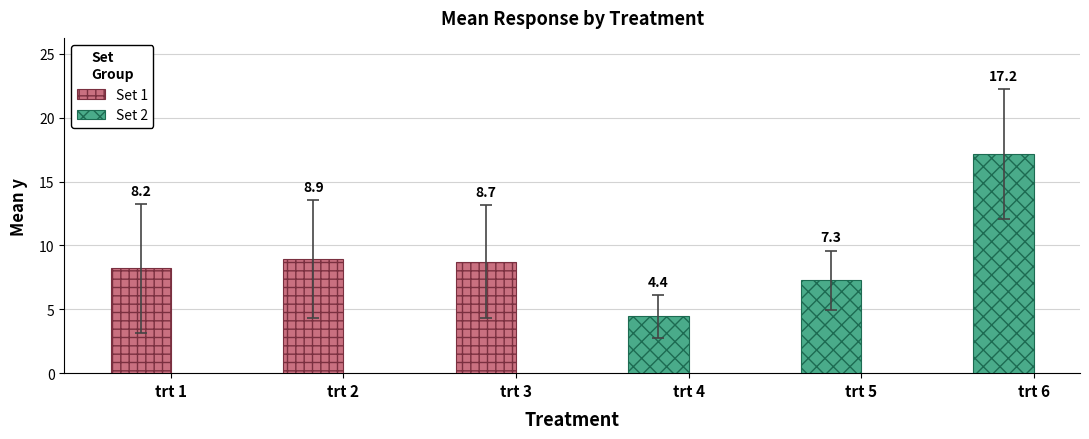

Which series has the widest spread of values?

Set 2